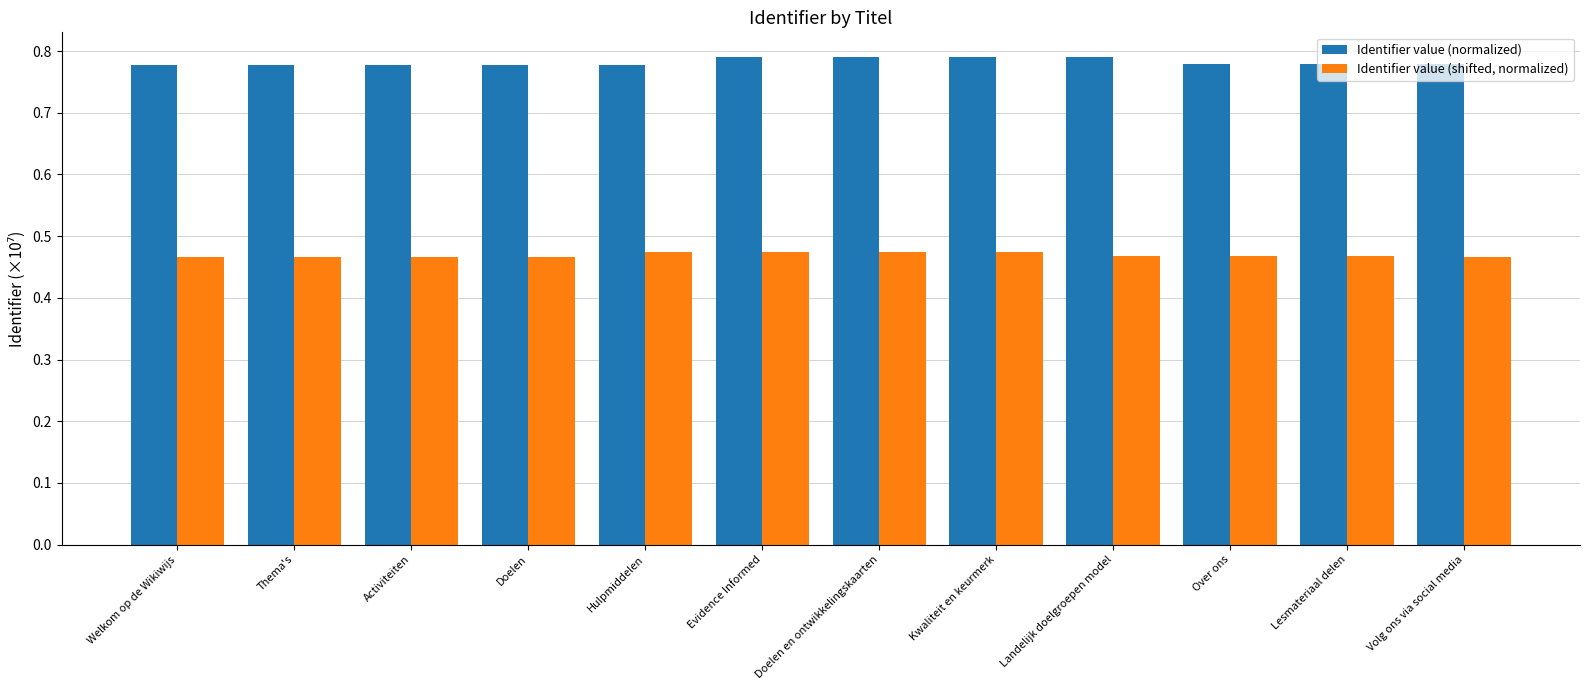

What is the label of the 4th bar from the right?

Landelijk doelgroepen model